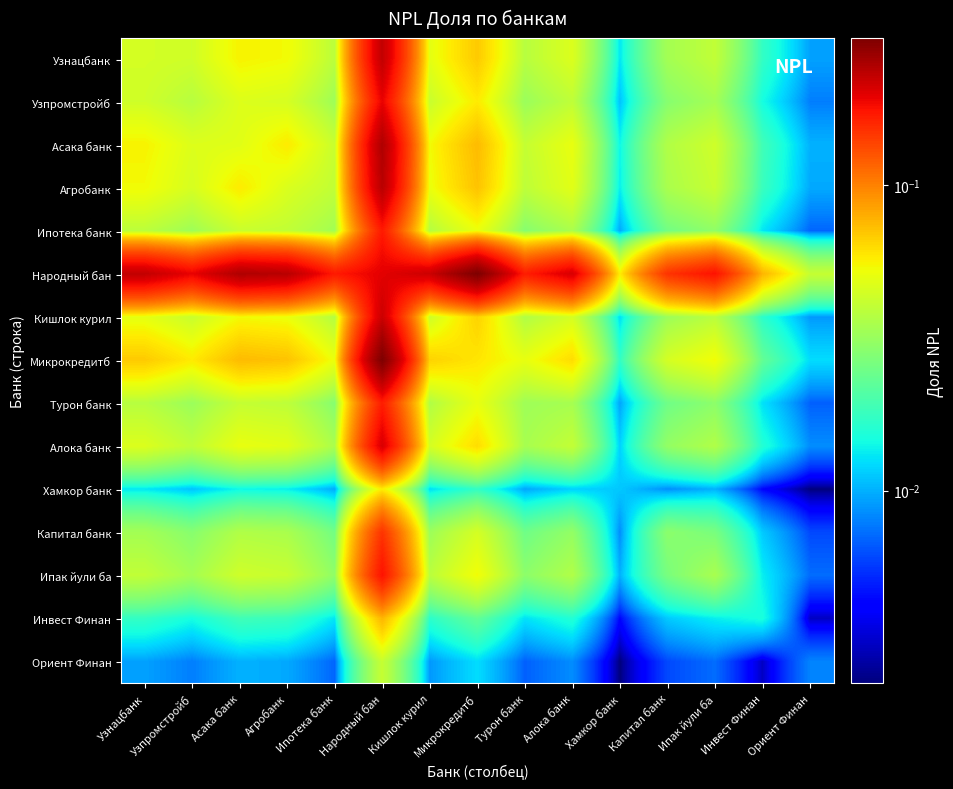

Between Алока банк and Ипак йули ба, which is larger?

Алока банк